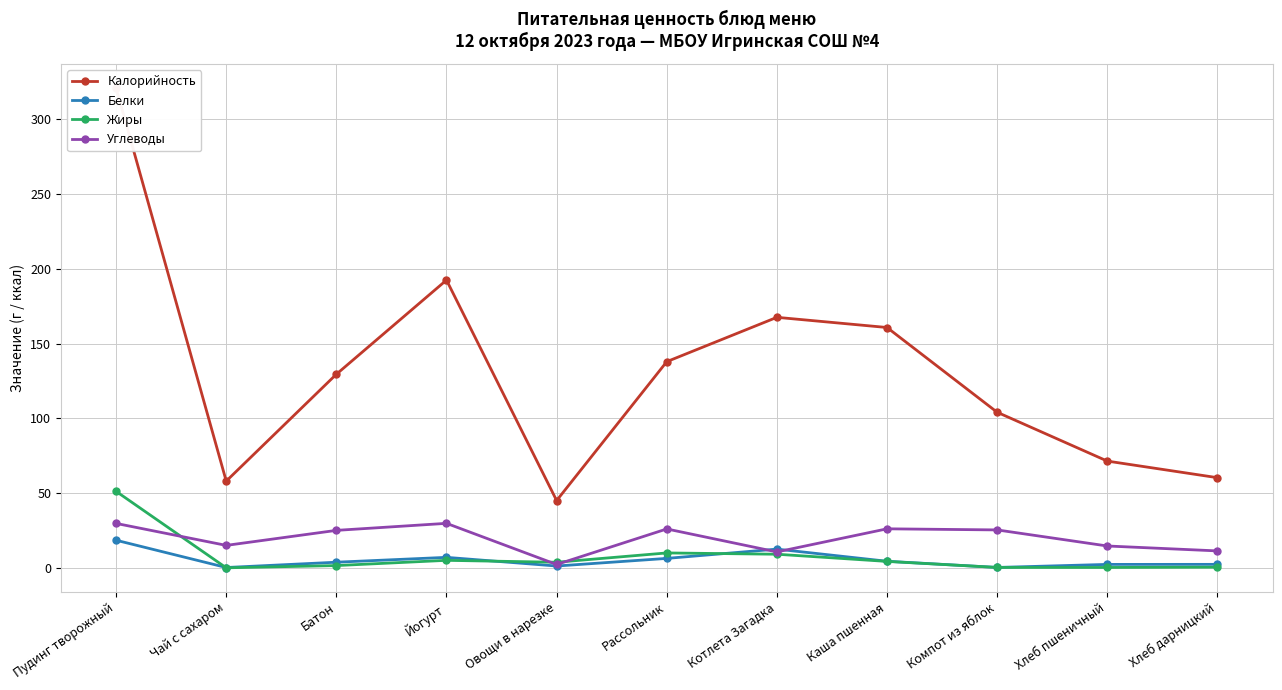

How many data points in Белки are above 3?

6